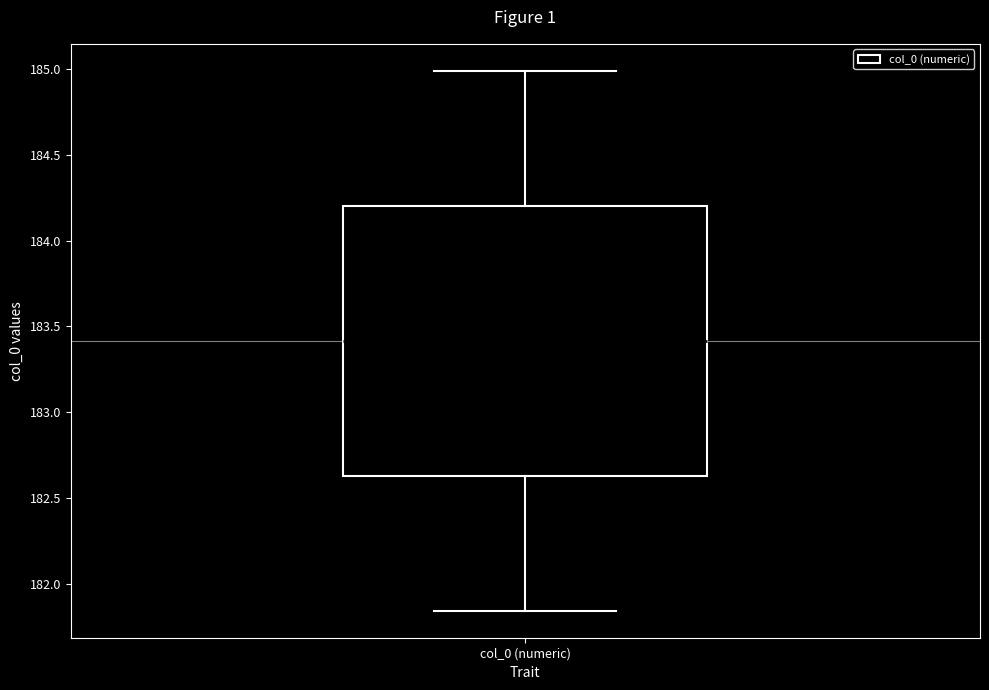

Read this box plot against the y-axis: the position of the median line, the range covered by the box, and the ends of both whiskers. The values are not printed on the chart, so give them approximately, as read against the axis.

median 183.40, box 182.65 to 184.20, whiskers 181.85 to 185.00